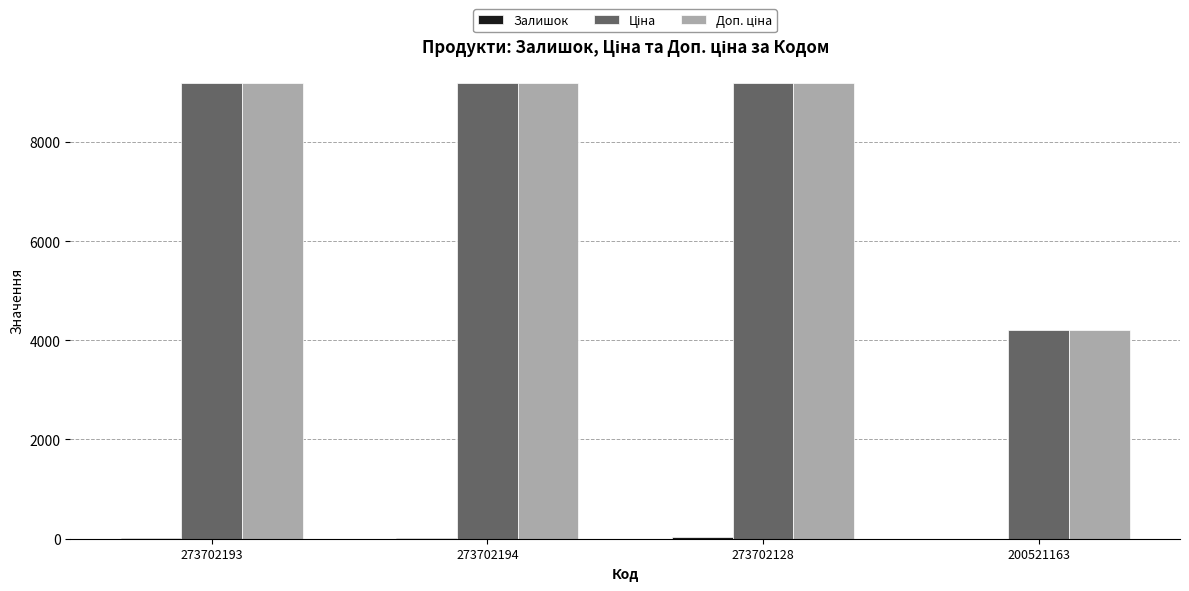

What is the maximum value shown in the chart?

9185.9